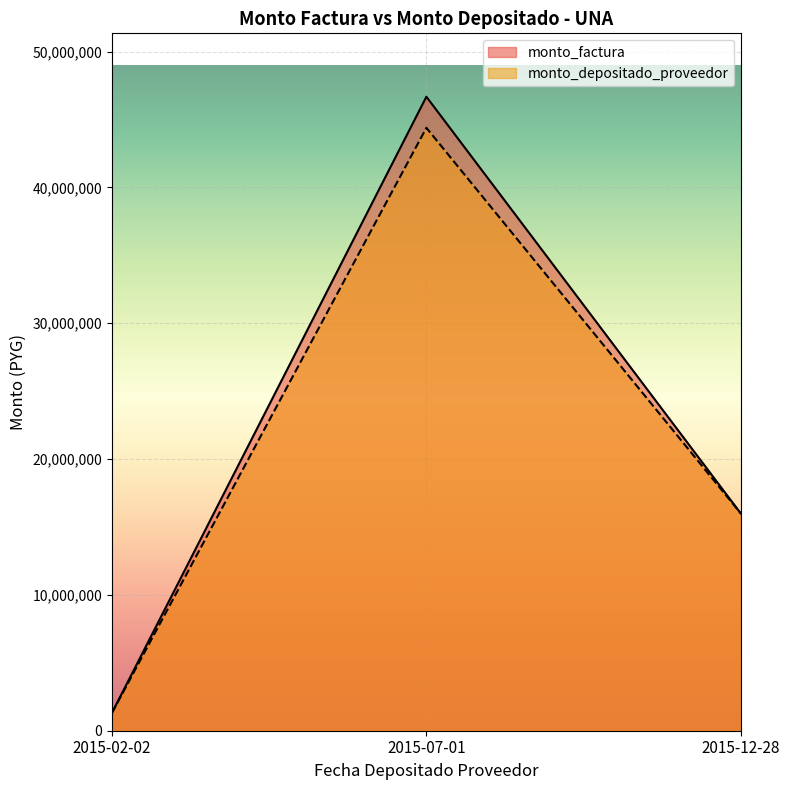

What is the label of the 3rd point from the right?

2015-02-02